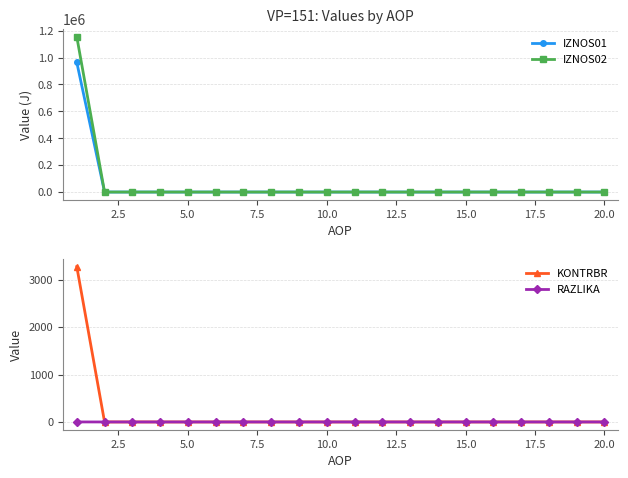

The value of IZNOS01 at 12.5 is 376224.2. True or false?

False